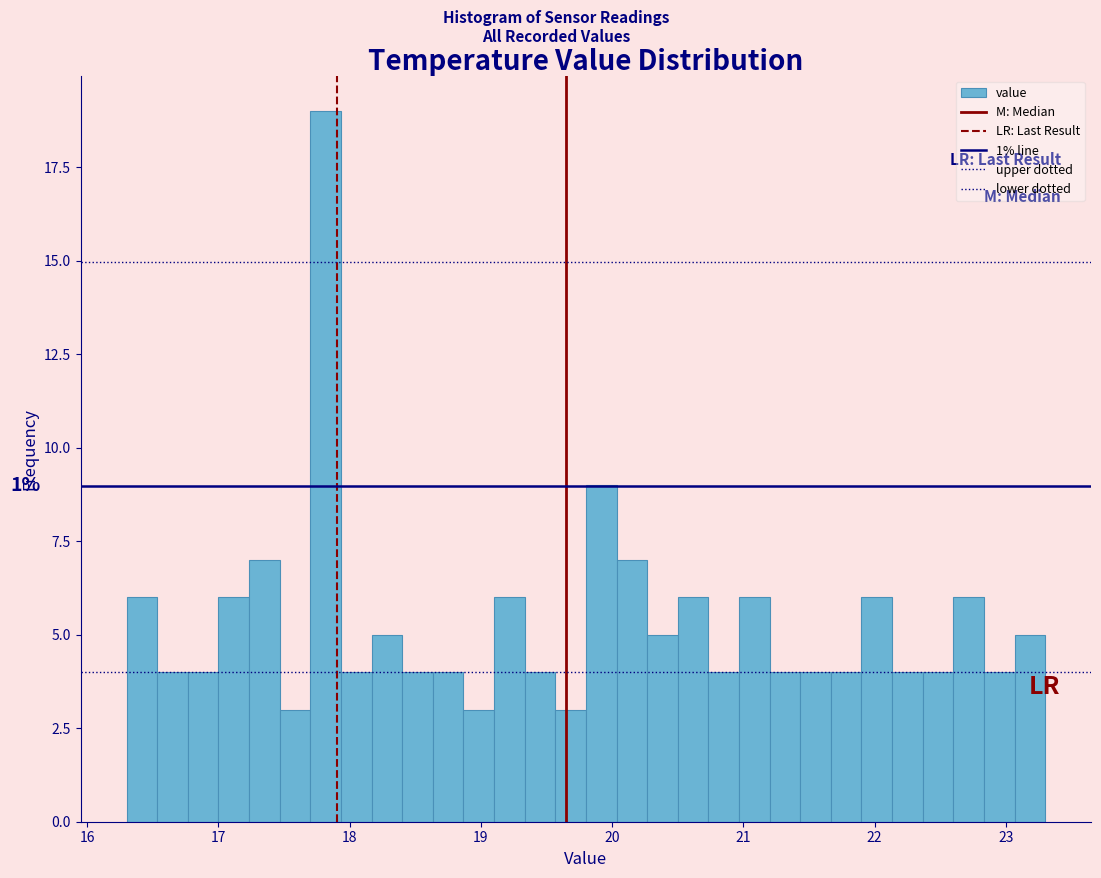

Around what value on the x-axis is the tallest bar? Give the approximate position of its centre, as read against the axis.

17.8